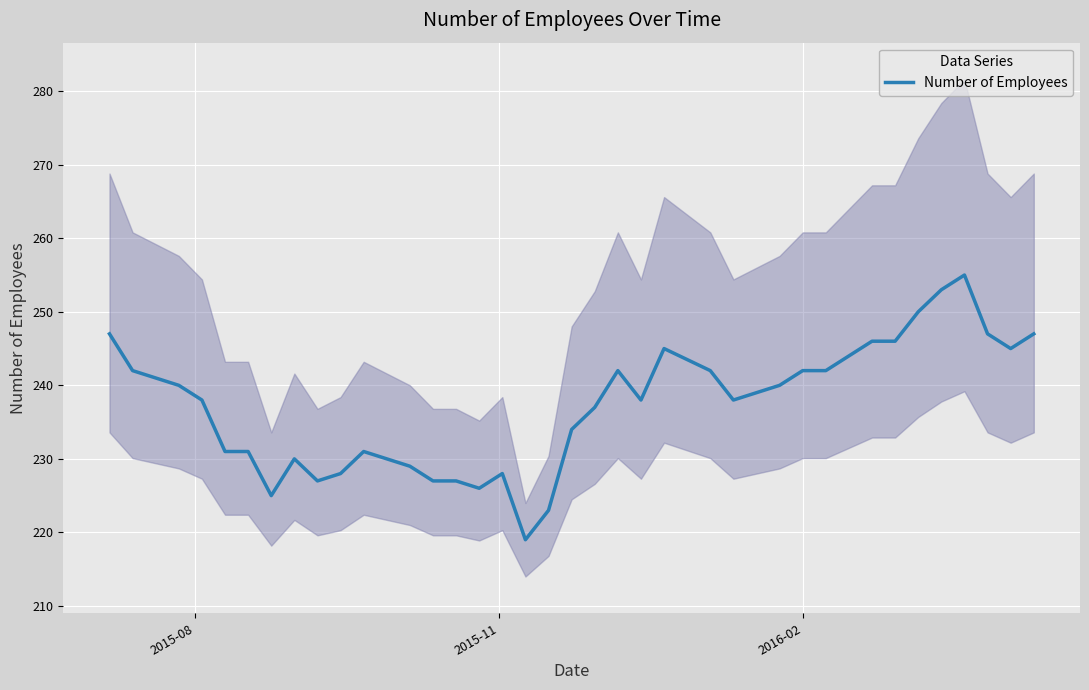

What is the lowest value of the Number of Employees series?

219